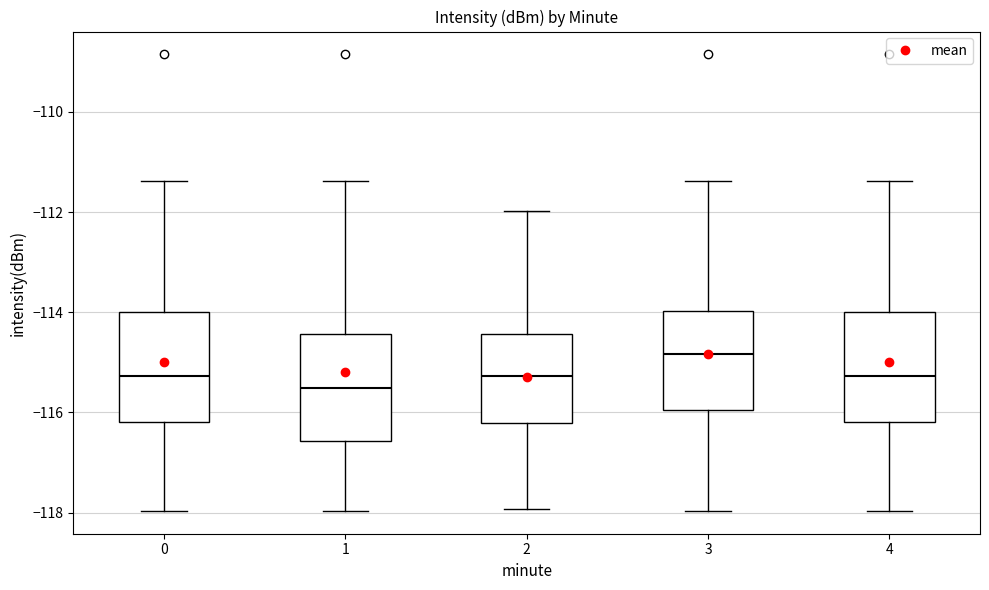

Where is the upper edge of the box at x = 3 on the y-axis? The values are not printed on the chart, so give them approximately, as read against the axis.

-114.0